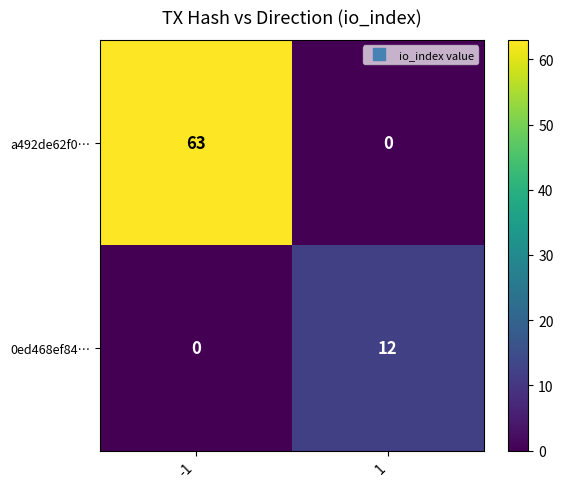

What is the maximum value shown in the chart?

63